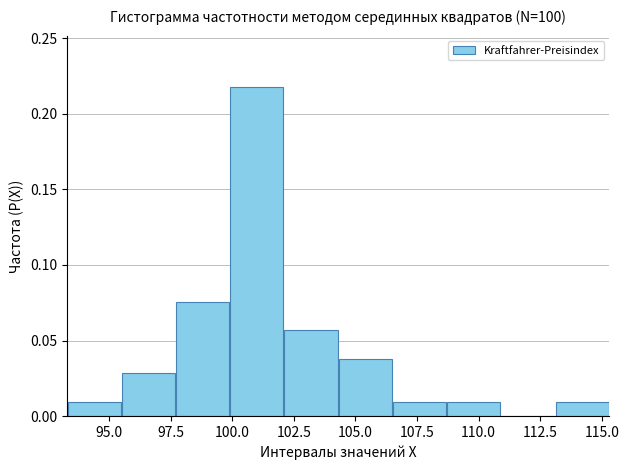

Reading left to right, transcribe this chart: for each bar, give the range it covers on the x-axis and its height. Neither the bar edges nor the heights are printed on the chart, so give them approximately, as read against the axes.

93.3 to 95.5: 0.010
95.5 to 97.7: 0.030
97.7 to 99.9: 0.075
99.9 to 102.1: 0.220
102.1 to 104.3: 0.055
104.3 to 106.5: 0.040
106.5 to 108.7: 0.010
108.7 to 110.9: 0.010
110.9 to 113.1: 0
113.1 to 115.3: 0.010